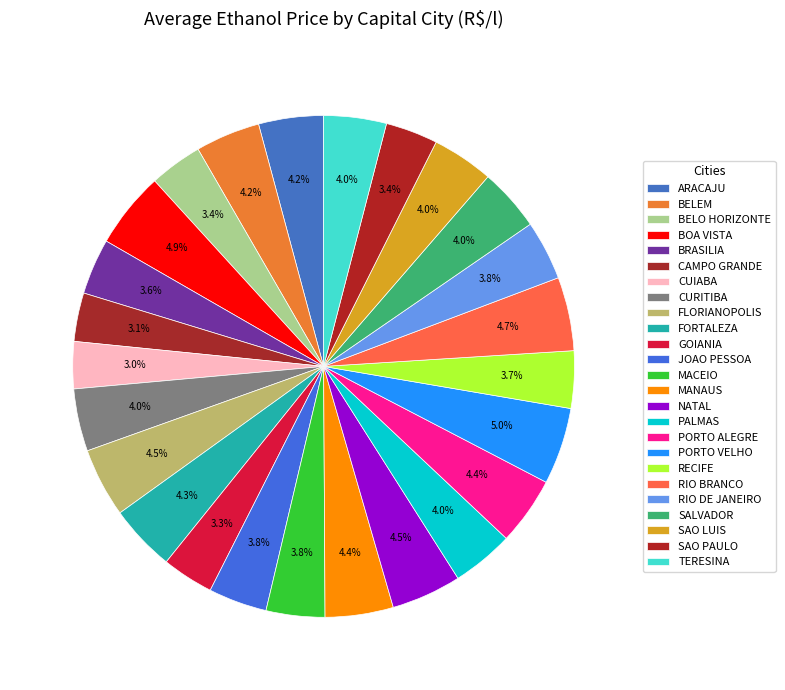

How many segments does this pie chart have?

25